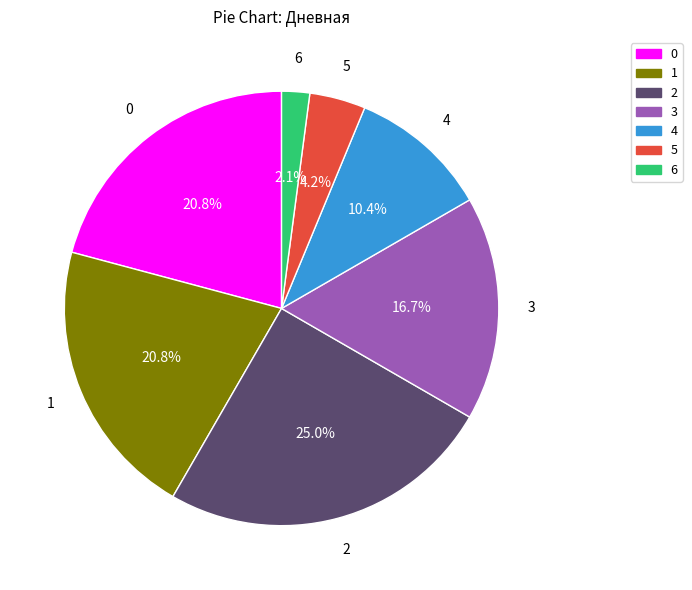

Is there any slice that represents more than half of the pie?

No